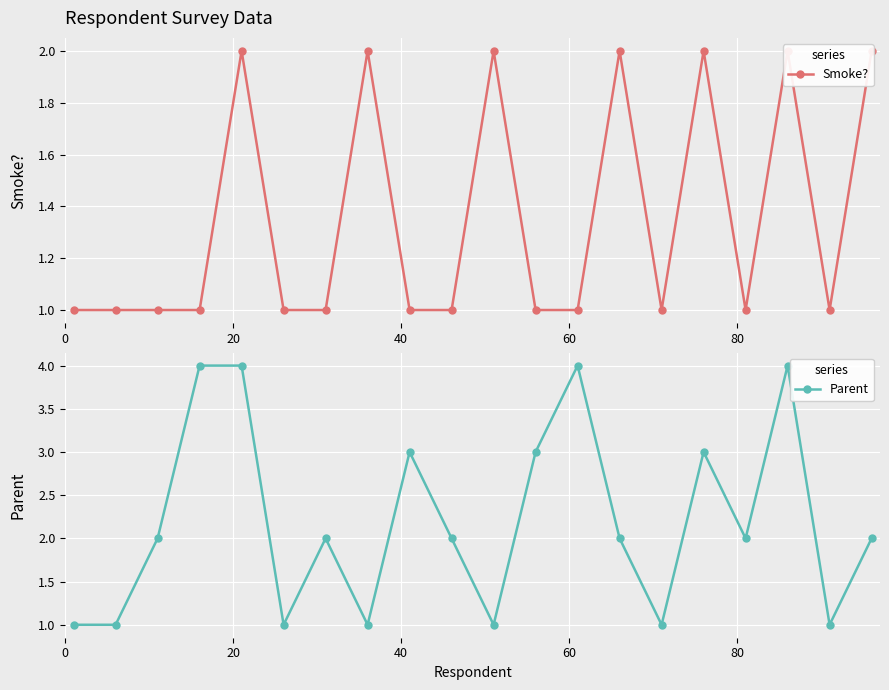

What are all the series names shown in the legend?

Smoke?, Parent